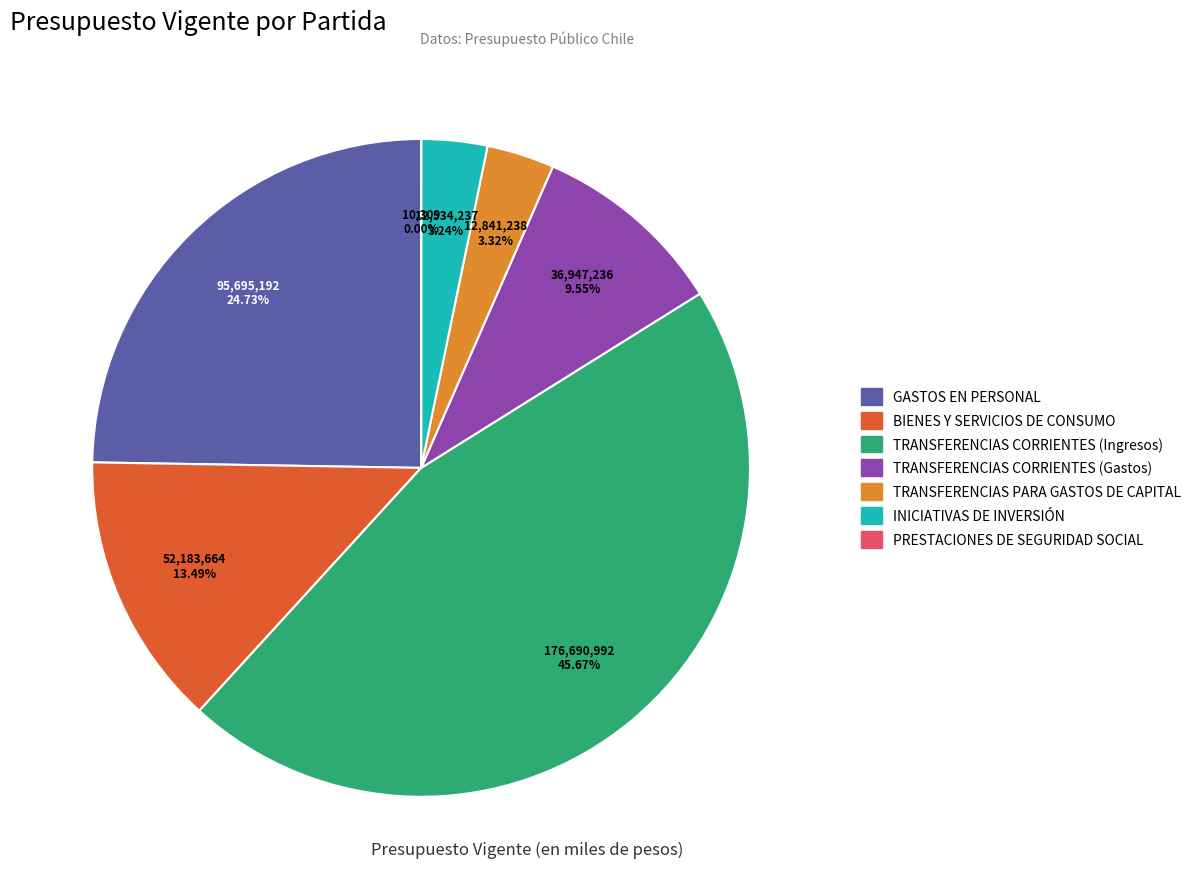

Combined, do BIENES Y SERVICIOS DE CONSUMO and TRANSFERENCIAS CORRIENTES (Gastos) account for over 50%?

No